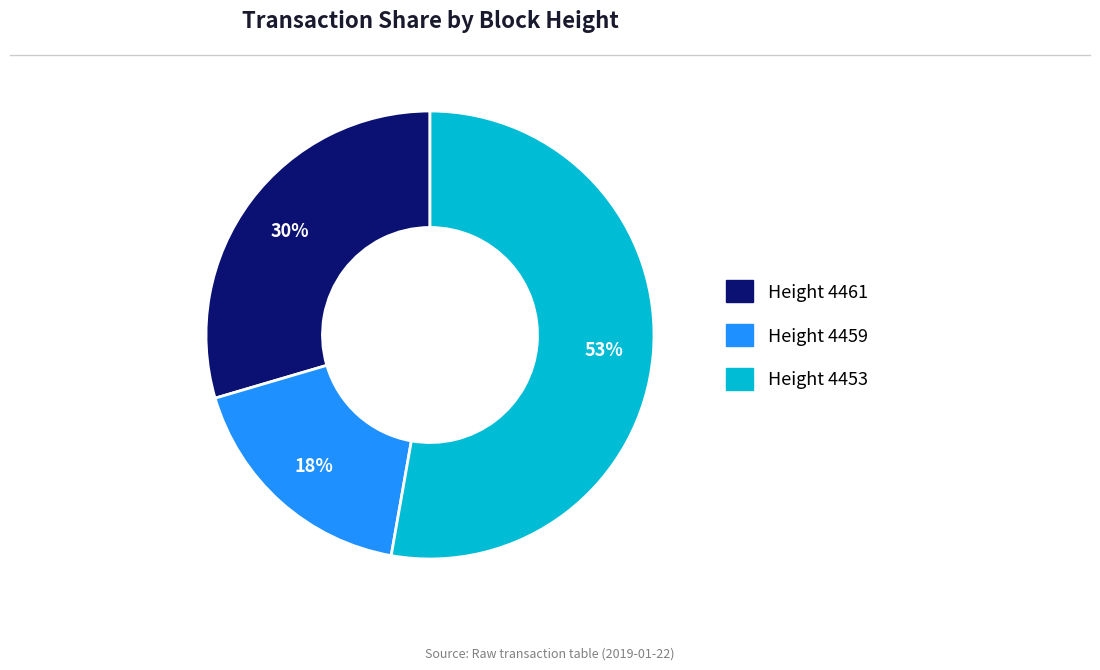

Is there a majority slice in this chart?

Yes